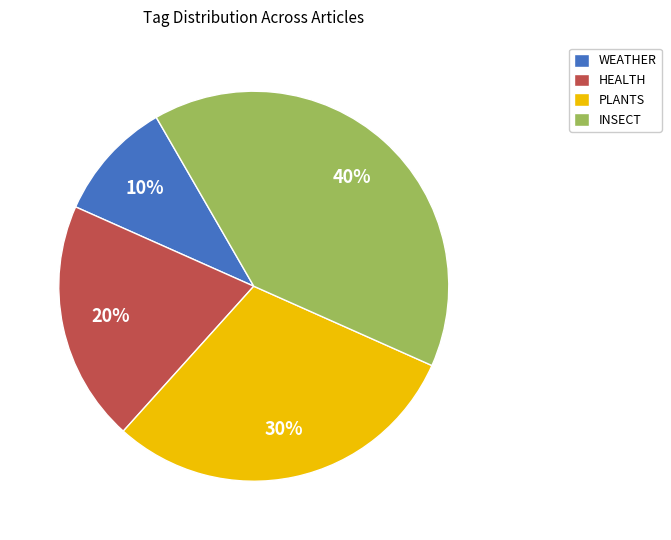

True or false: INSECT accounts for 50% of the total.

False